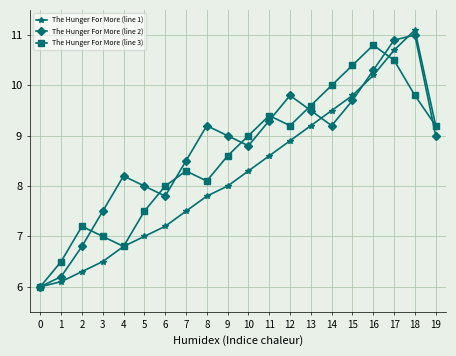

What are all the series names shown in the legend?

The Hunger For More (line 1), The Hunger For More (line 2), The Hunger For More (line 3)